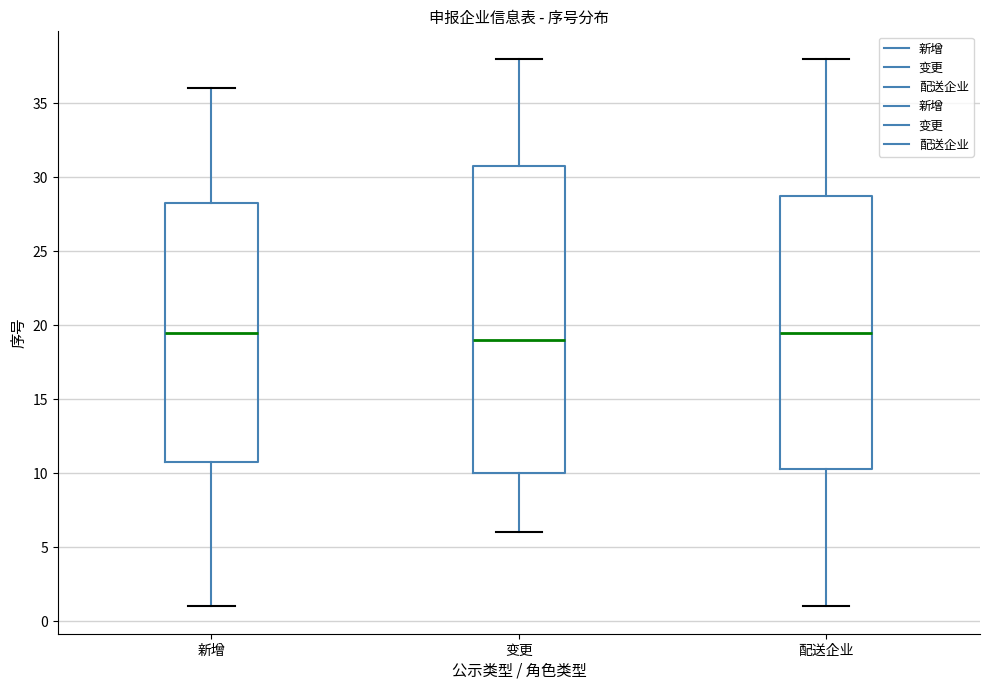

Where does the upper whisker of the box for 配送企业 end on the y-axis? The values are not printed on the chart, so give them approximately, as read against the axis.

38.0